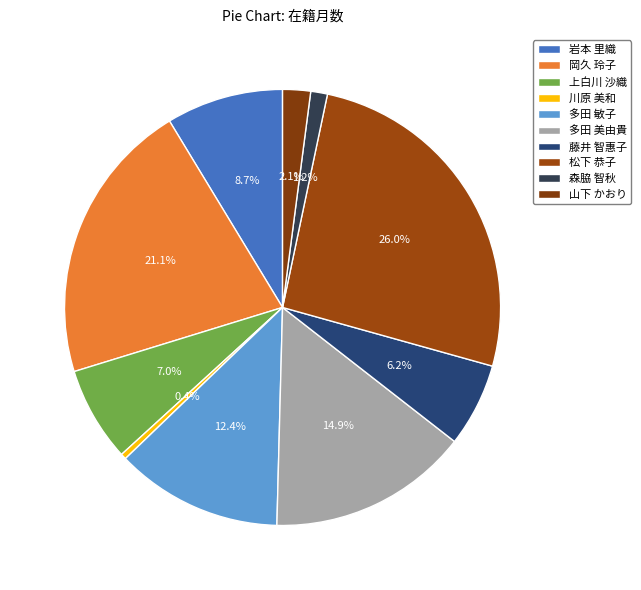

Is there any slice that represents more than half of the pie?

No